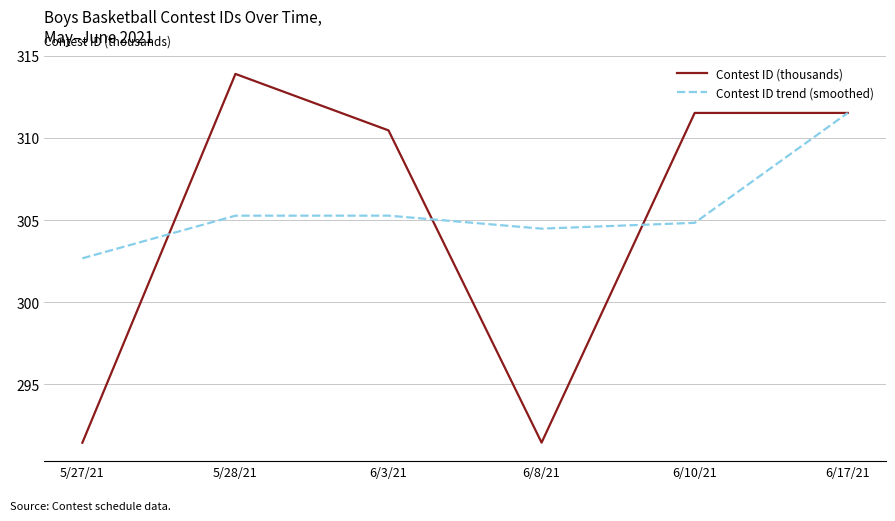

What position from the right is 6/10/21?

2